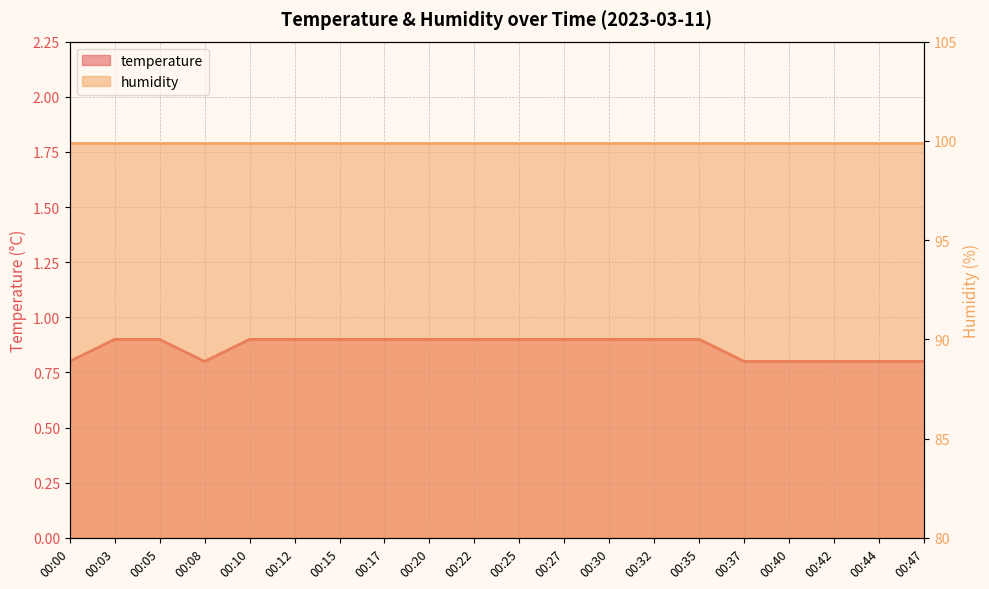

List the labels in order of value, smallest first.

00:00, 00:08, 00:37, 00:40, 00:42, 00:44, 00:47, 00:03, 00:05, 00:10, 00:12, 00:15, 00:17, 00:20, 00:22, 00:25, 00:27, 00:30, 00:32, 00:35